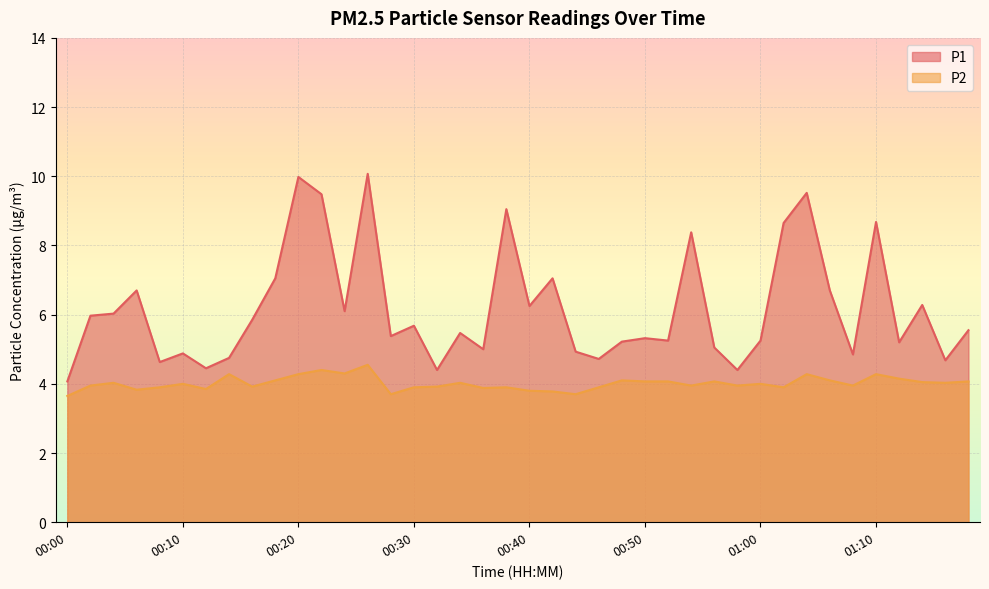

At how many categories does at least one series exceed 8?

8